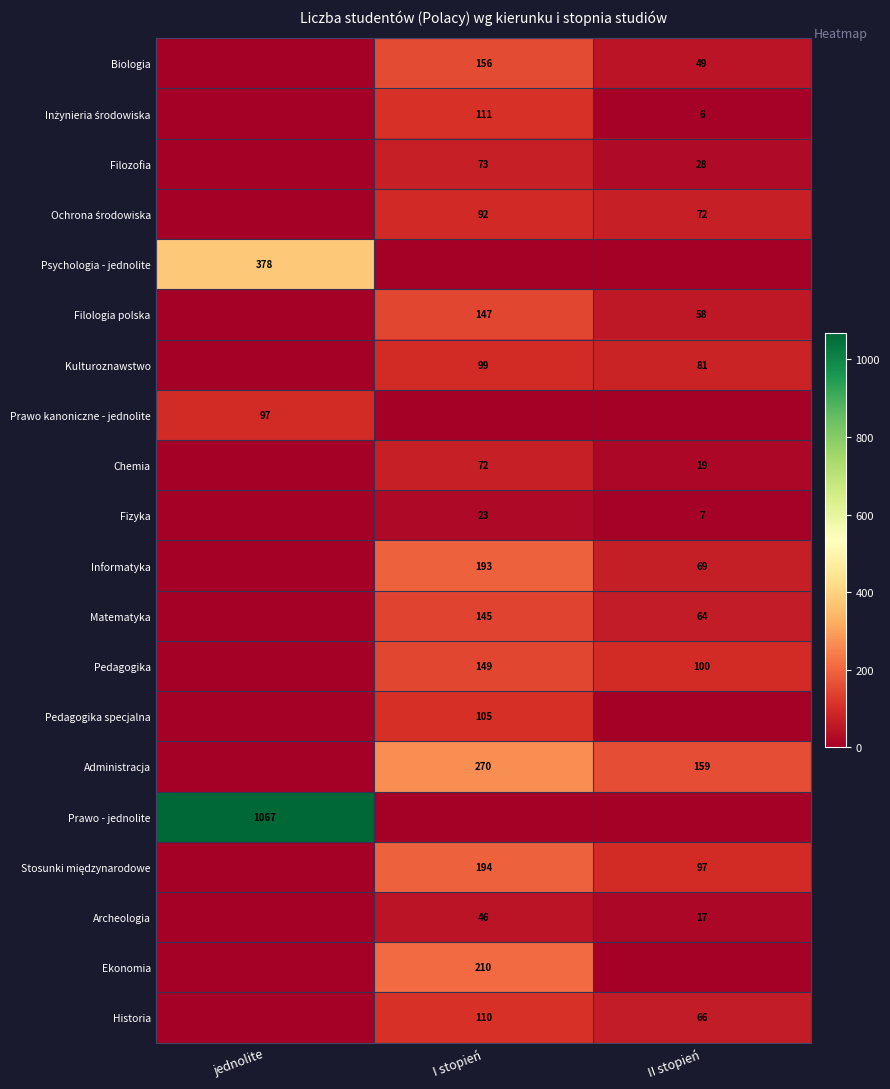

Between II stopień and jednolite, which is larger?

II stopień